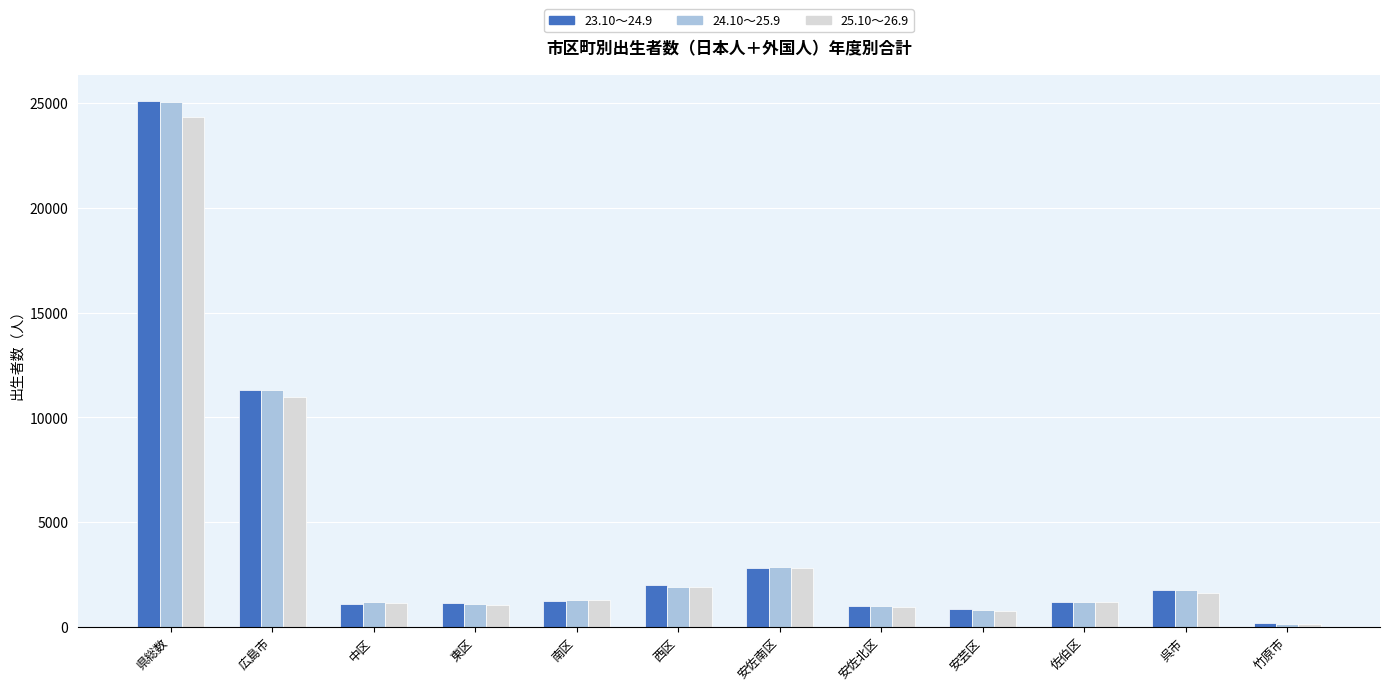

The 25.10～26.9 series shows 2804 at 安佐南区. True or false?

True